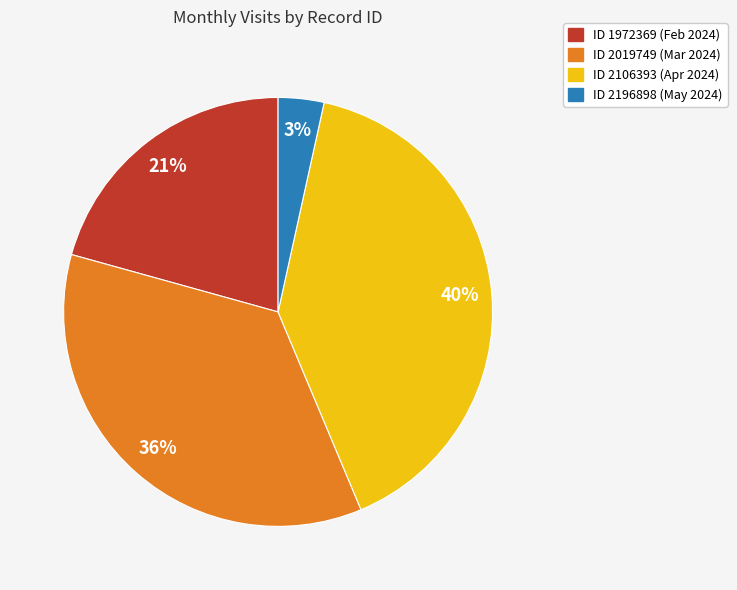

To the nearest percent, what is the average slice percentage?

25%